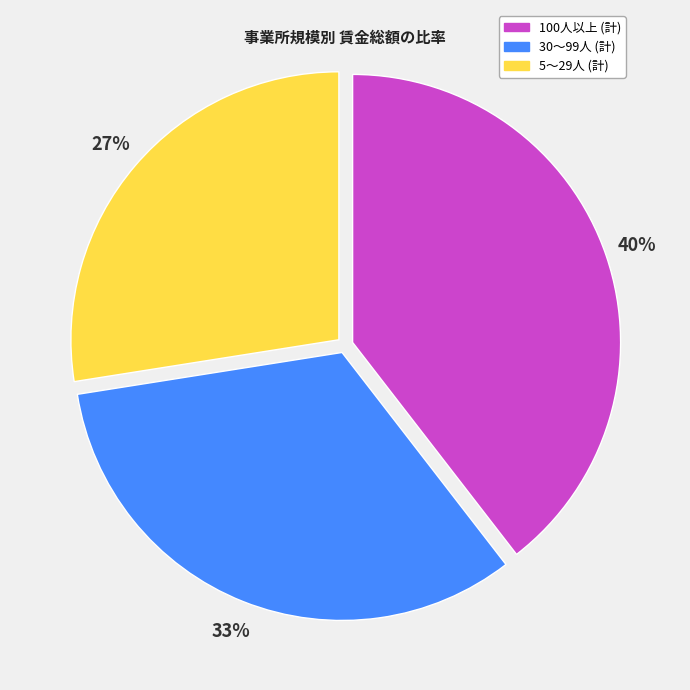

To the nearest percent, what is the difference between the 100人以上 and 30～99人 slice percentages?

7%